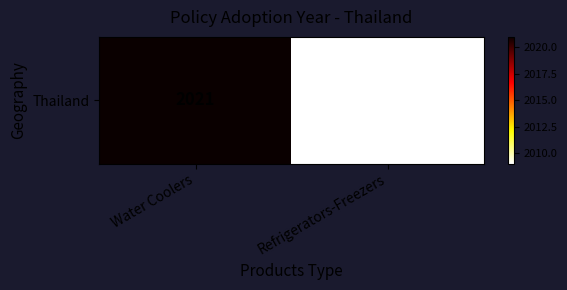

Reading left to right, list all the values displayed in this chart.

Water Coolers=2021	Refrigerators-Freezers=2009